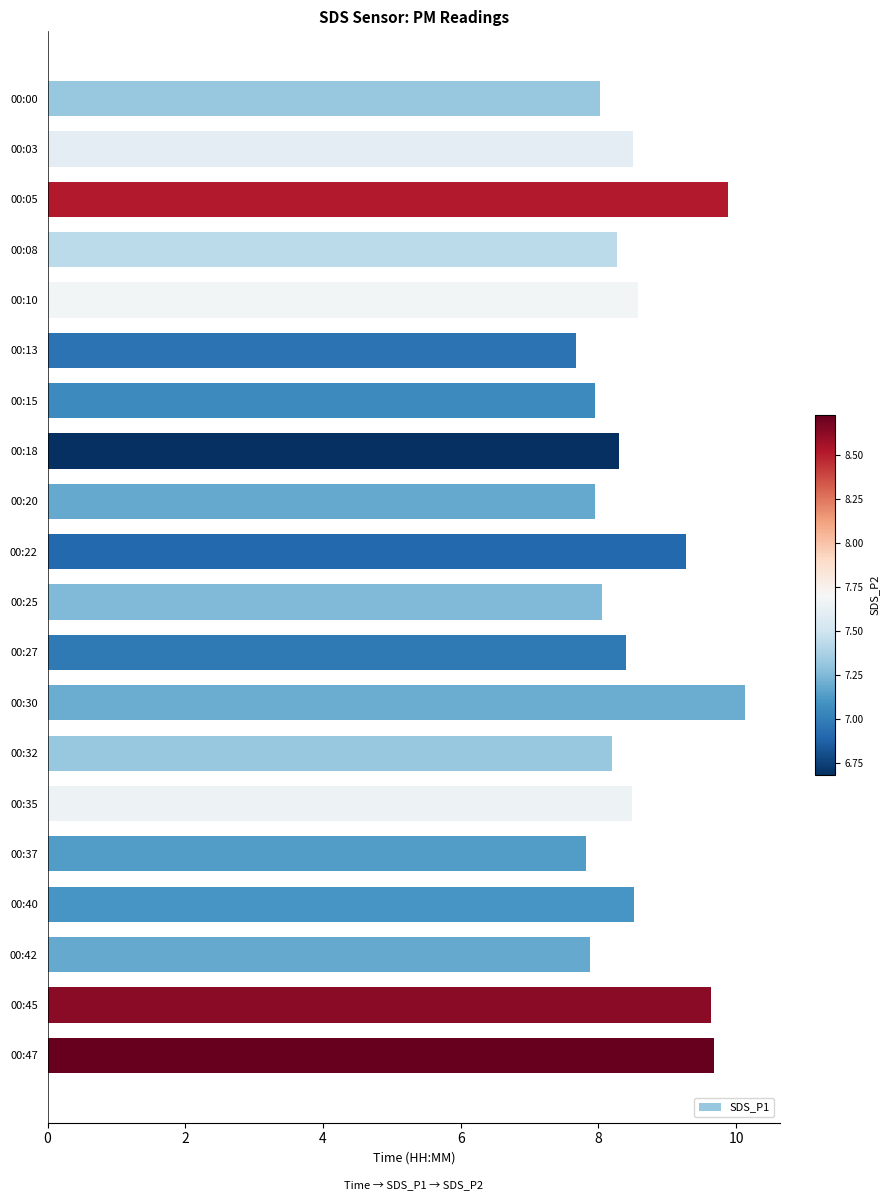

What is the average value?

8.6